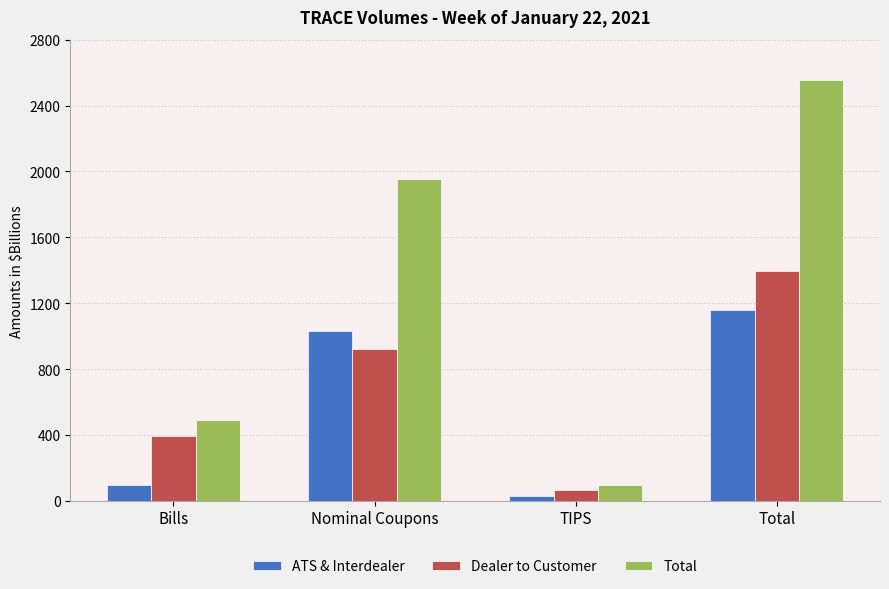

What position from the left is Bills?

1